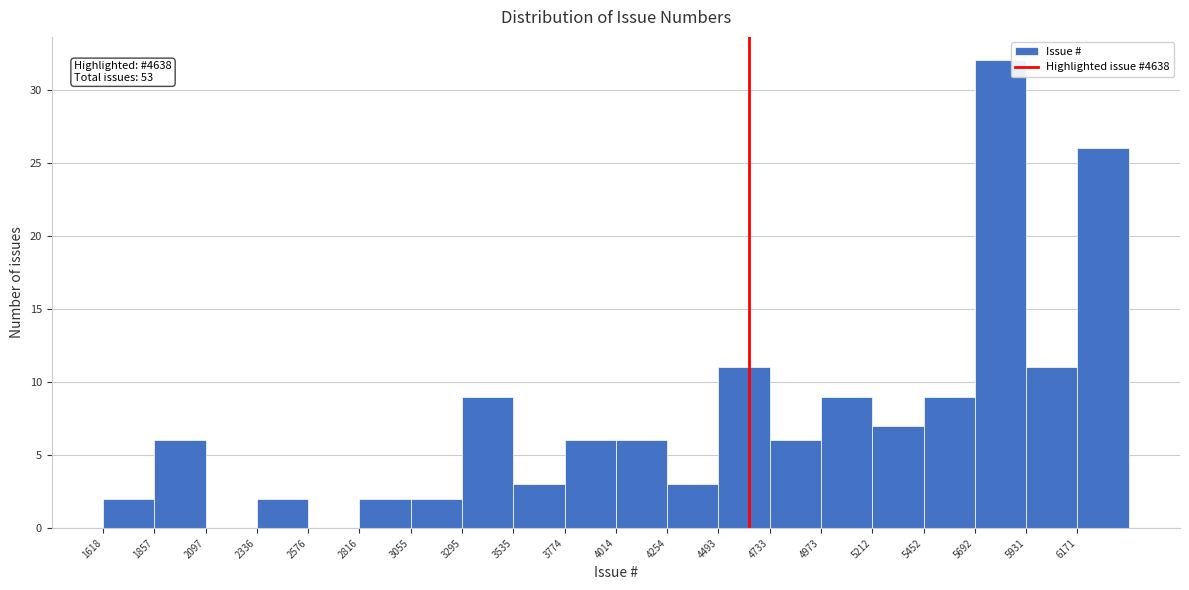

Over which range of the x-axis is the bar tallest?

5700 to 5950